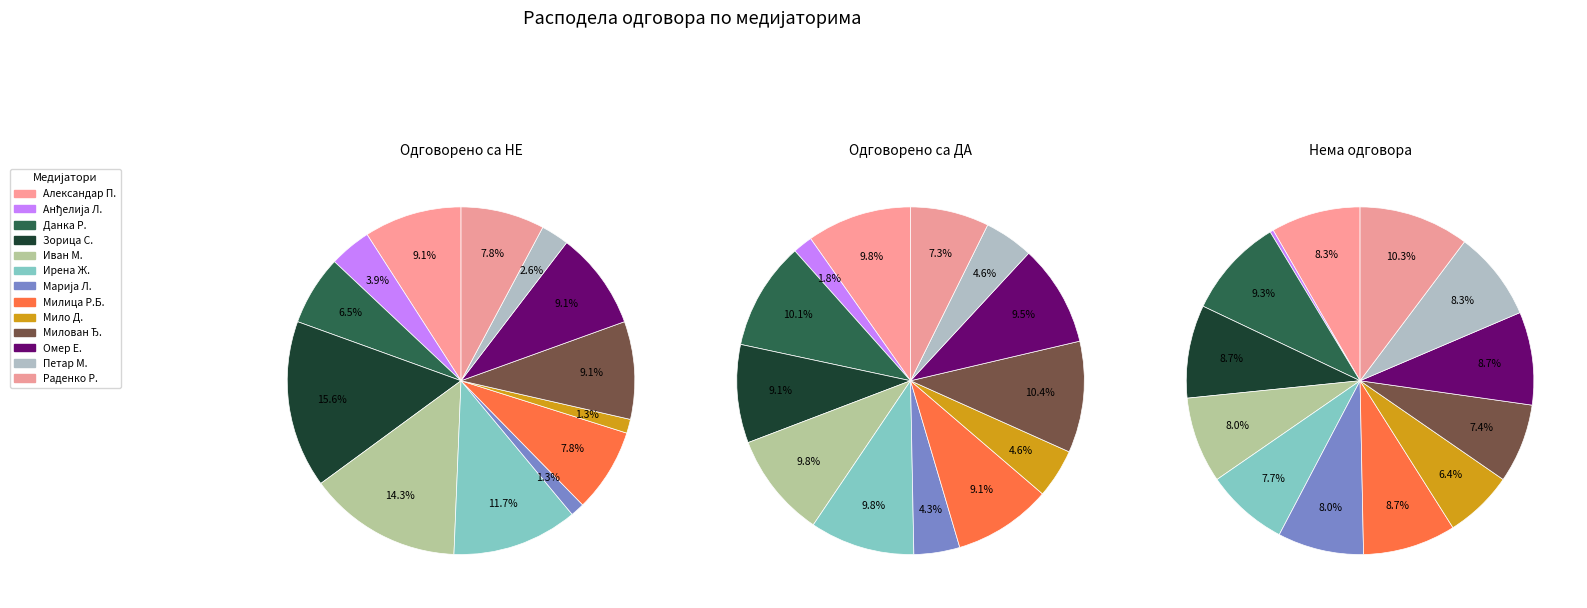

How many slices are in this pie chart?

13